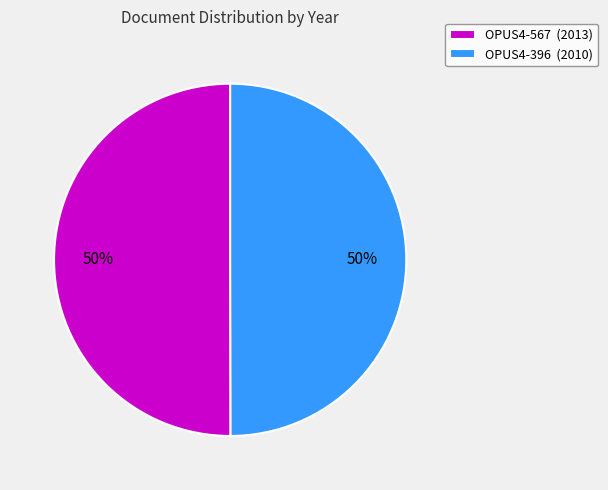

What is the ratio of the value at OPUS4-396 (2010) to the value at OPUS4-567 (2013)?

1.0